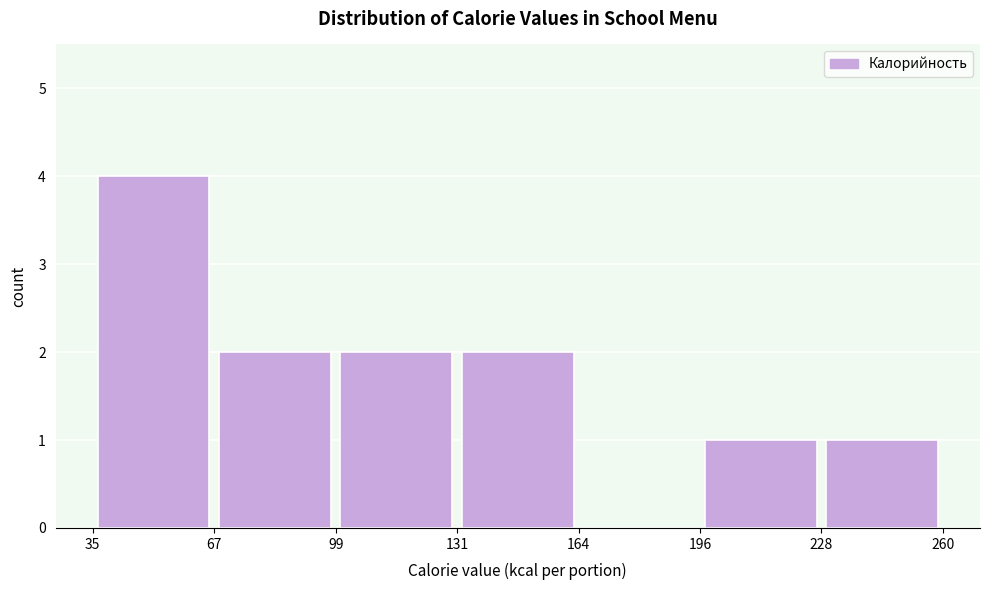

What is the height of the bar covering 131 to 164 on the x-axis? The values are not printed on the chart, so give them approximately, as read against the axis.

2